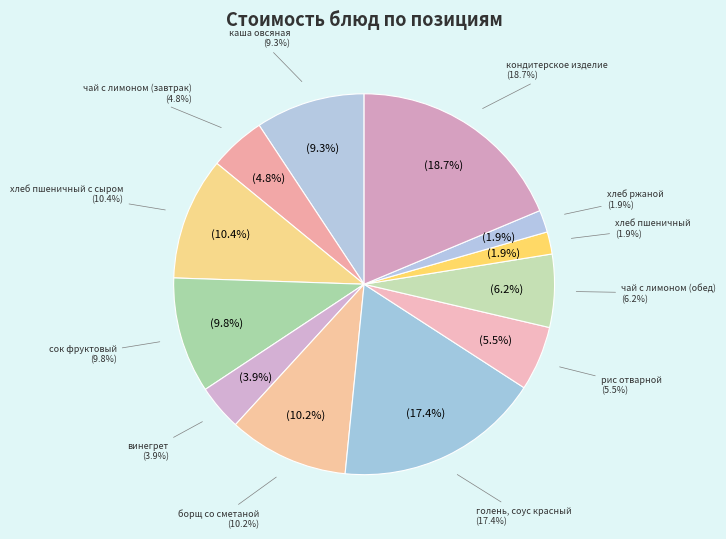

Which has a higher value, чай с лимоном (завтрак) or хлеб ржаной?

чай с лимоном (завтрак)